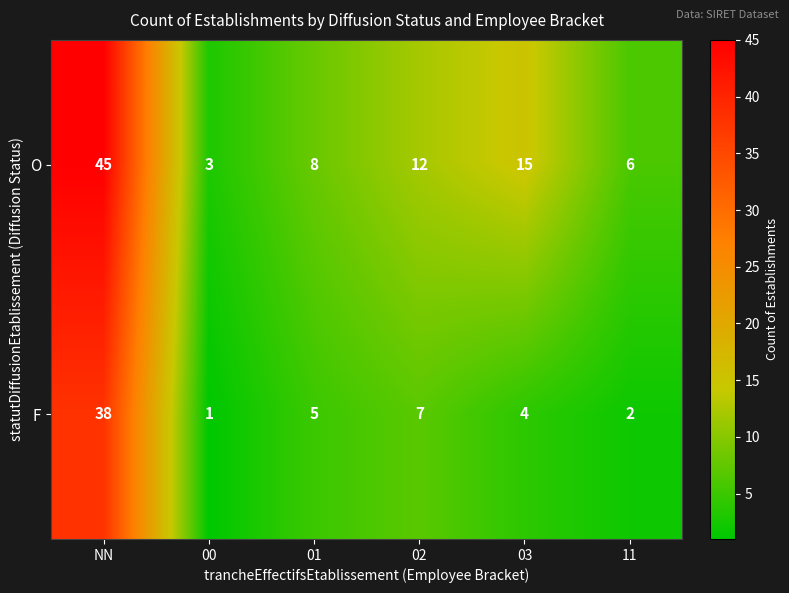

True or false: O has a value of 10 at 01.

False